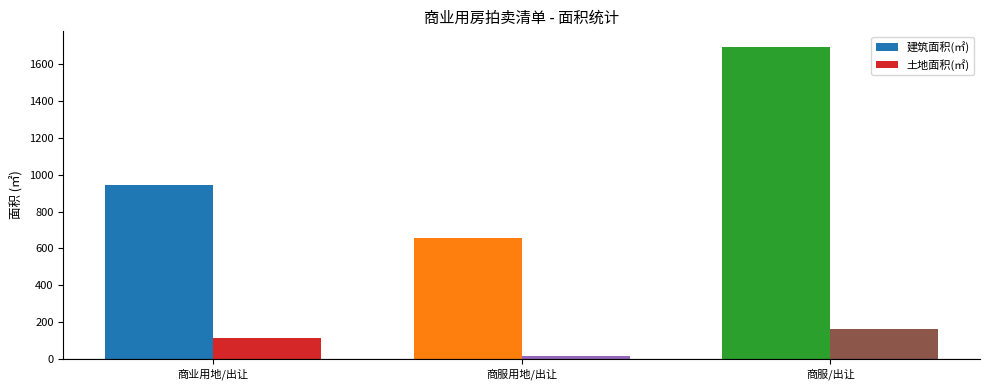

What value does the 土地面积(㎡) series have at 商业用地/出让?

115.3